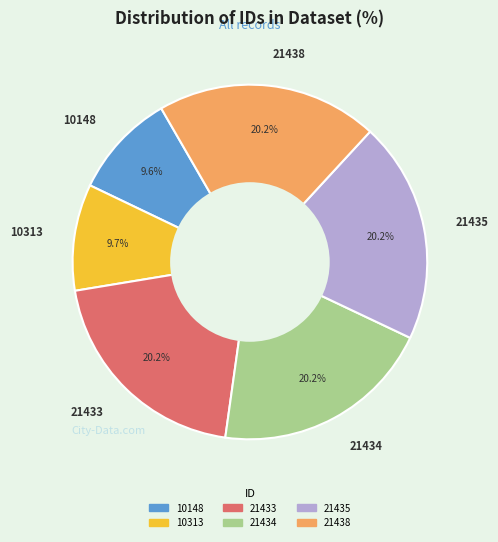

What percentage is the 21434 slice, to the nearest percent?

20%